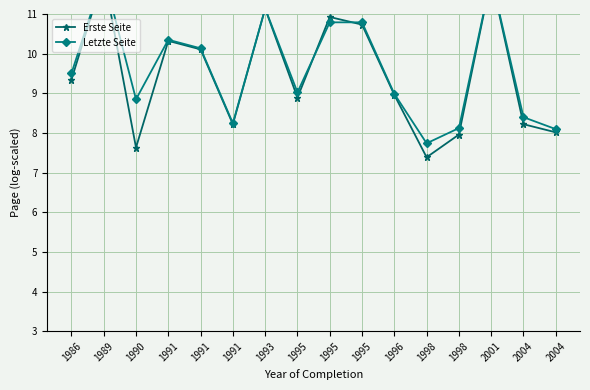

Which has a higher value, 1996 or 1986?

1986